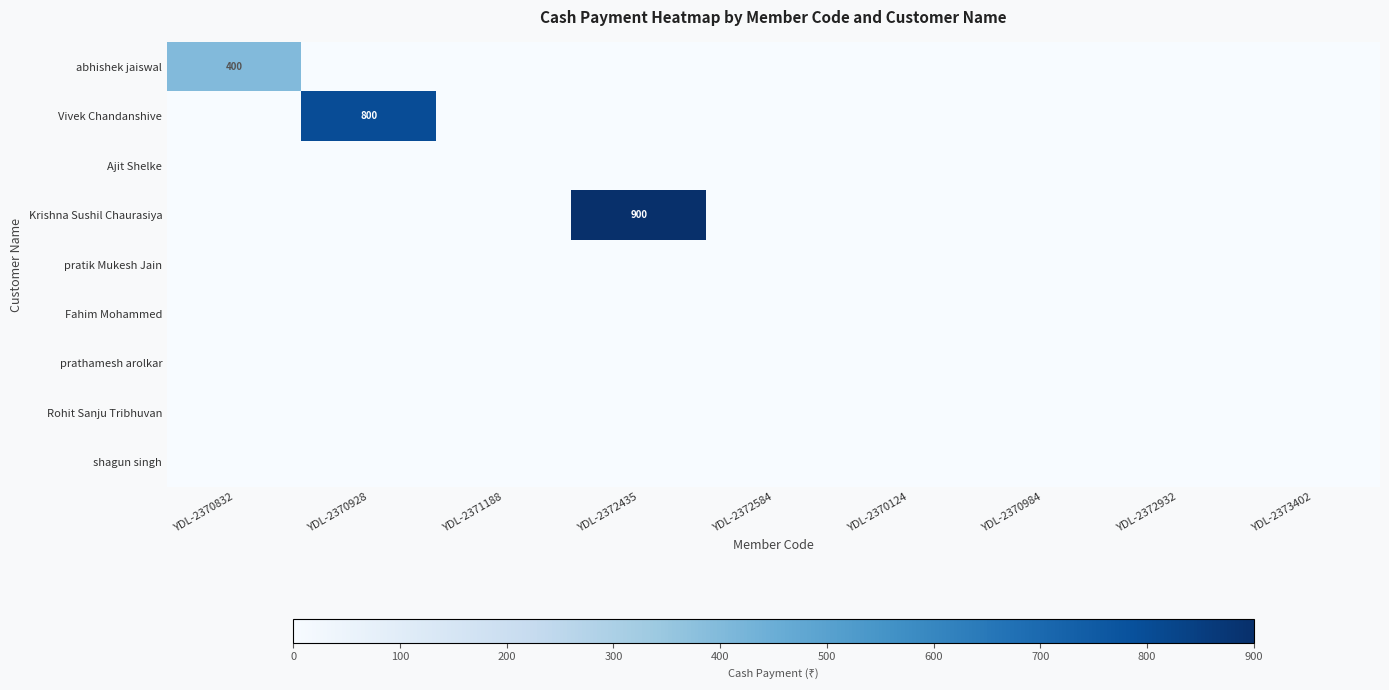

The Krishna Sushil Chaurasiya series shows 900 at YDL-2372435. True or false?

True